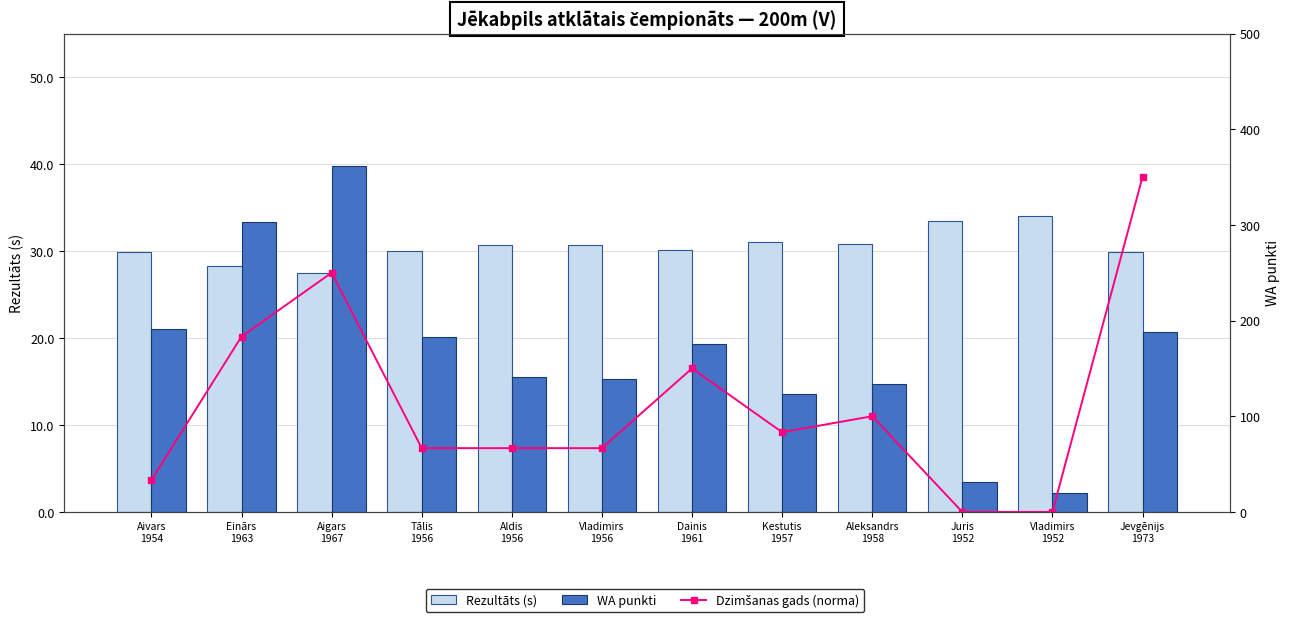

Which series has the widest spread of values?

Dzimšanas gads (norma)